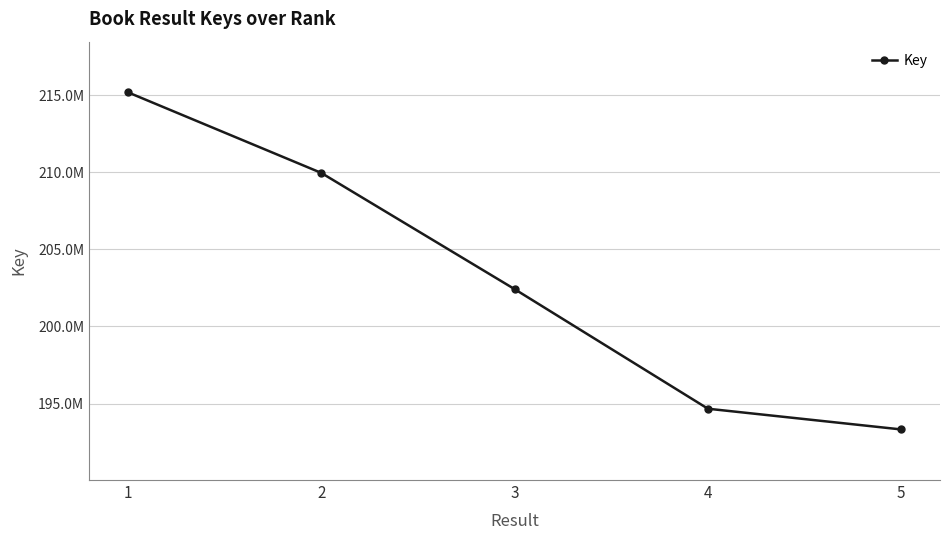

What is the change in value from 2 to 3?

-7538660